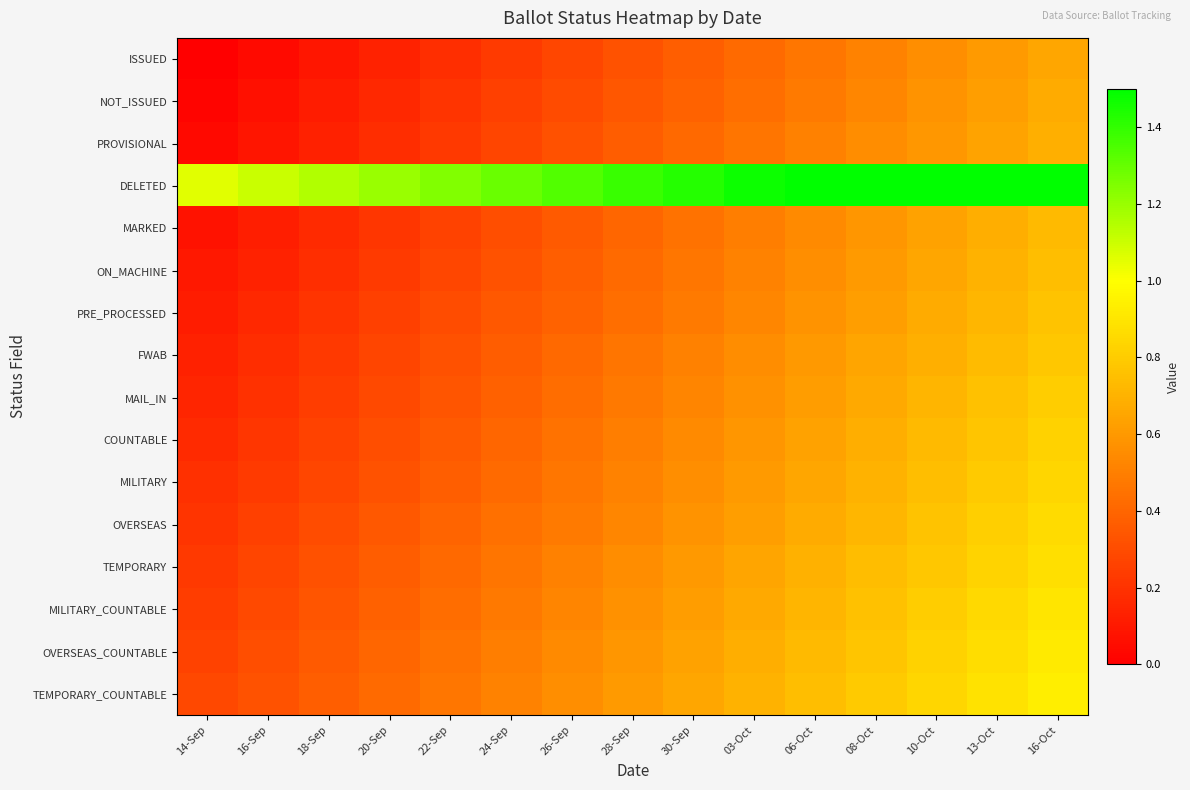

At how many categories does at least one series exceed 1?

15